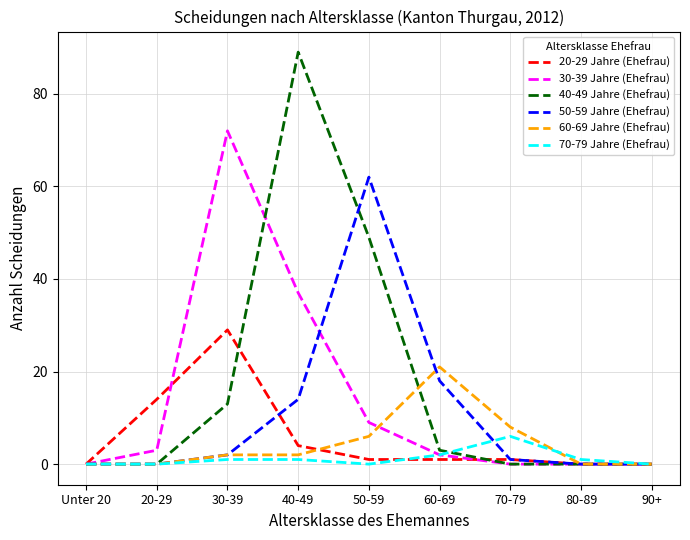

The 30-39 Jahre (Ehefrau) series shows 13 at 50-59. True or false?

False